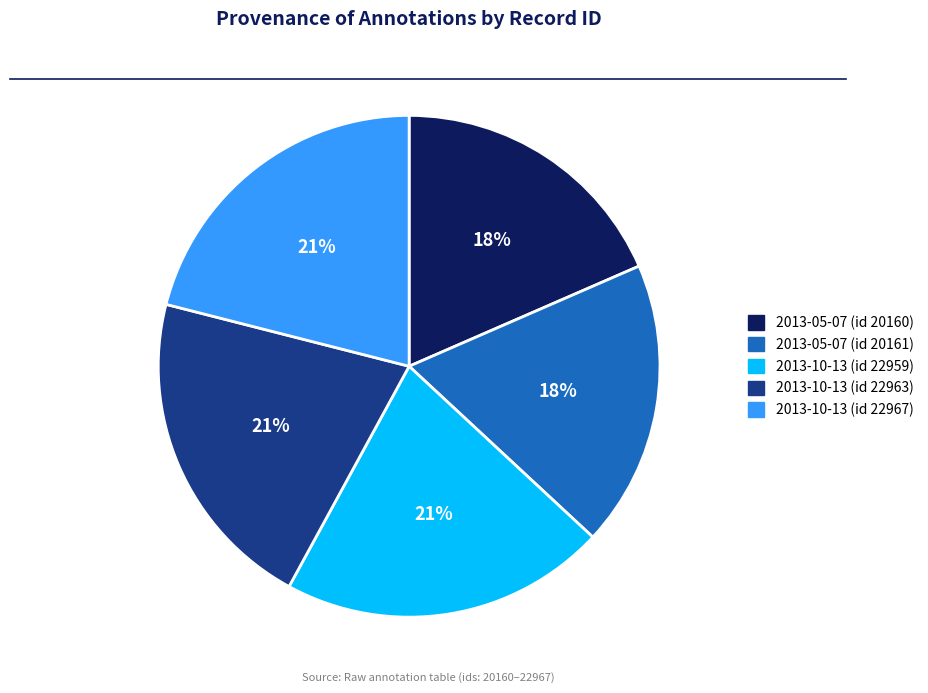

Count the number of slices in the pie.

5